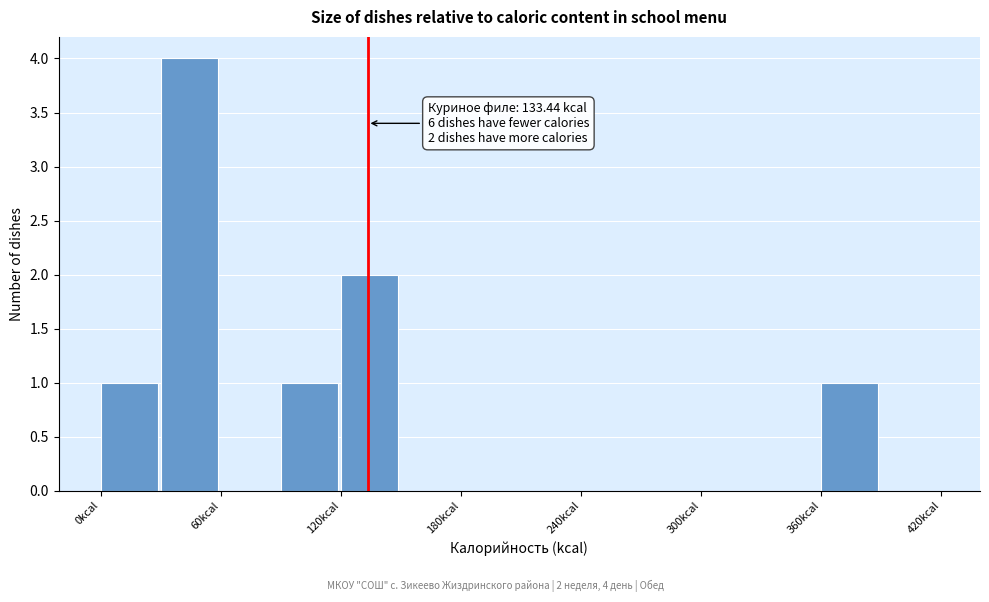

Around what value on the x-axis is the tallest bar? Give the approximate position of its centre, as read against the axis.

40